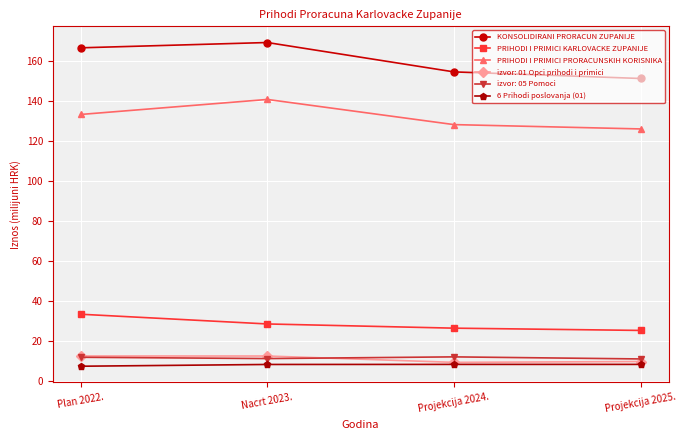

Does the chart have visible grid lines?

Yes